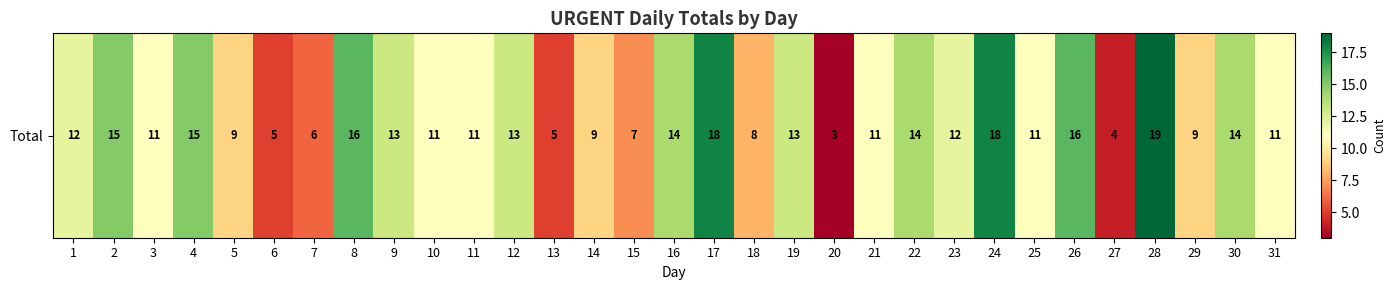

At which label is the value closest to 11?

3